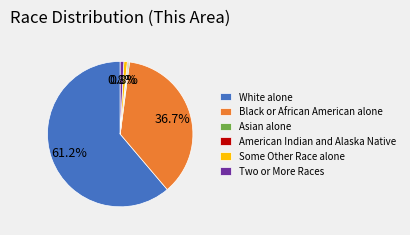

How much of the chart is everything except White alone?

38.8%